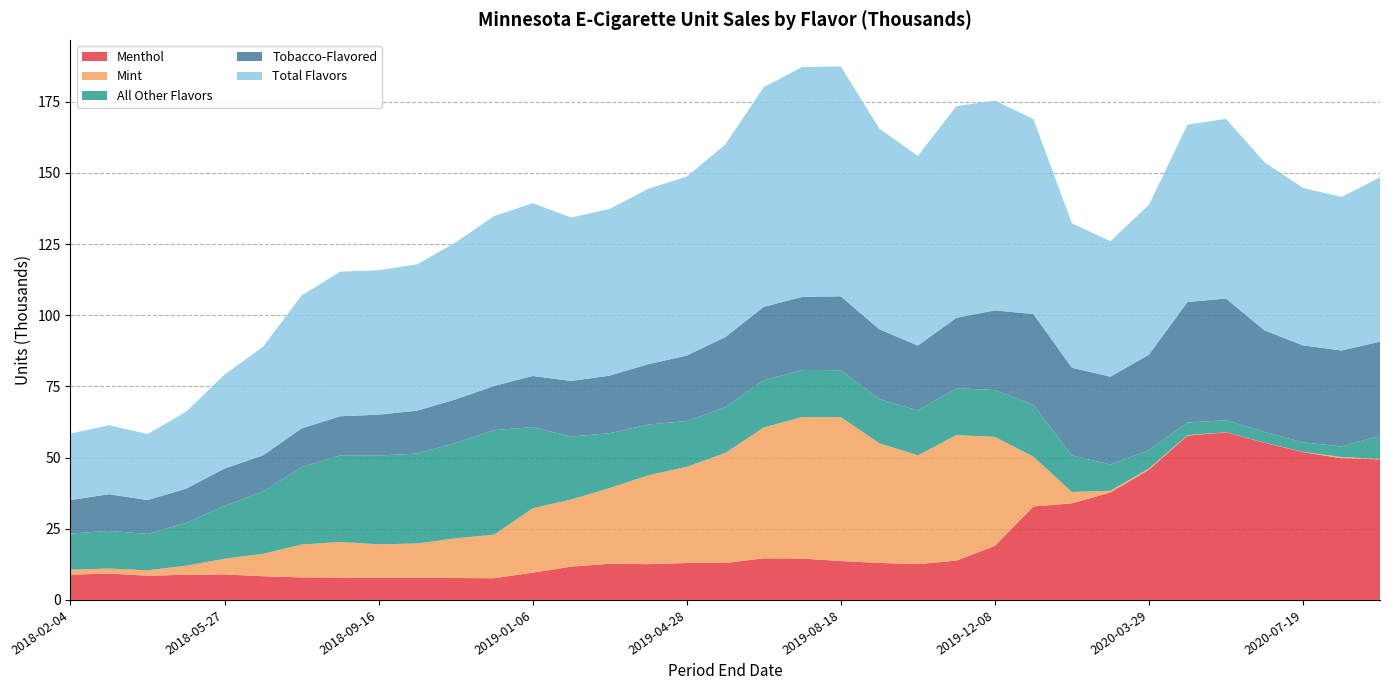

Reading left to right, transcribe all the data shown in this chart.

Menthol: 8.9	9.3	8.5	8.8	9.0	8.3	7.9	7.9	7.8	7.8	7.7	7.6	9.6	11.7	12.7	12.6	13.0	13.0	14.6	14.5	13.6	13.0	12.6	13.8	19.0	32.8	33.9	37.7	45.7	57.7	58.9	55.2	51.9	49.7	49.4
Mint: 1.8	1.7	1.9	3.2	5.5	7.9	11.5	12.5	11.8	12.1	13.9	15.3	22.6	23.6	26.6	31.2	33.8	38.7	46.0	49.7	50.5	42.0	38.2	44.1	38.3	17.5	4.0	0.6	0.4	0.2	0.0	0.0	0.1	0.4	0.2
All Other Flavors: 12.7	13.2	12.8	15.0	18.5	21.9	27.2	30.4	31.2	31.6	33.5	36.7	28.5	22.1	19.3	17.8	16.1	16.0	16.6	16.5	16.5	15.5	15.8	16.5	16.4	18.2	12.8	9.2	6.5	4.4	4.2	3.8	3.3	3.7	8.1
Tobacco-Flavored: 11.8	12.9	11.9	12.0	13.1	12.7	13.6	13.7	14.3	15.1	15.3	15.5	18.0	19.5	20.2	21.2	23.0	24.7	25.8	25.7	26.0	24.5	22.8	24.7	28.0	31.9	30.8	30.8	33.5	42.3	42.7	35.7	34.1	33.7	33.0
Total Flavors: 23.3	24.2	23.2	27.0	33.0	38.1	46.7	50.8	50.7	51.4	55.1	59.7	60.7	57.4	58.6	61.6	62.8	67.7	77.2	80.8	80.7	70.5	66.6	74.4	73.7	68.5	50.7	47.6	52.6	62.3	63.1	59.0	55.3	53.9	57.7